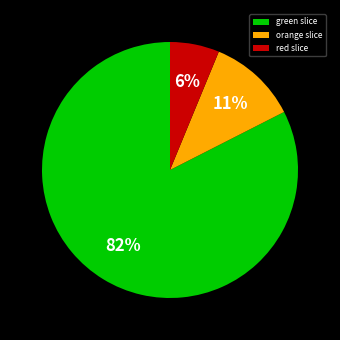

Between red slice and orange slice, which is larger?

orange slice